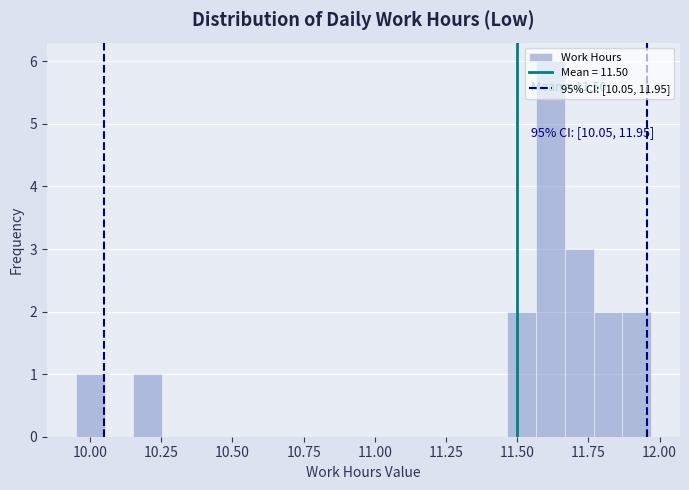

Around what value on the x-axis is the tallest bar? Give the approximate position of its centre, as read against the axis.

11.60